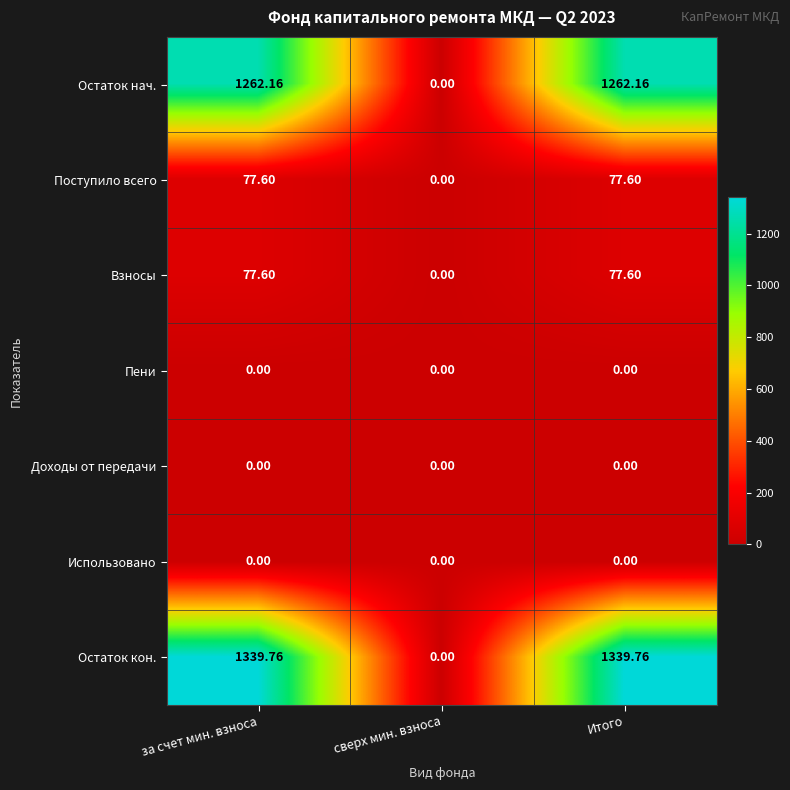

At which label does Поступило всего first exceed 77?

за счет мин. взноса